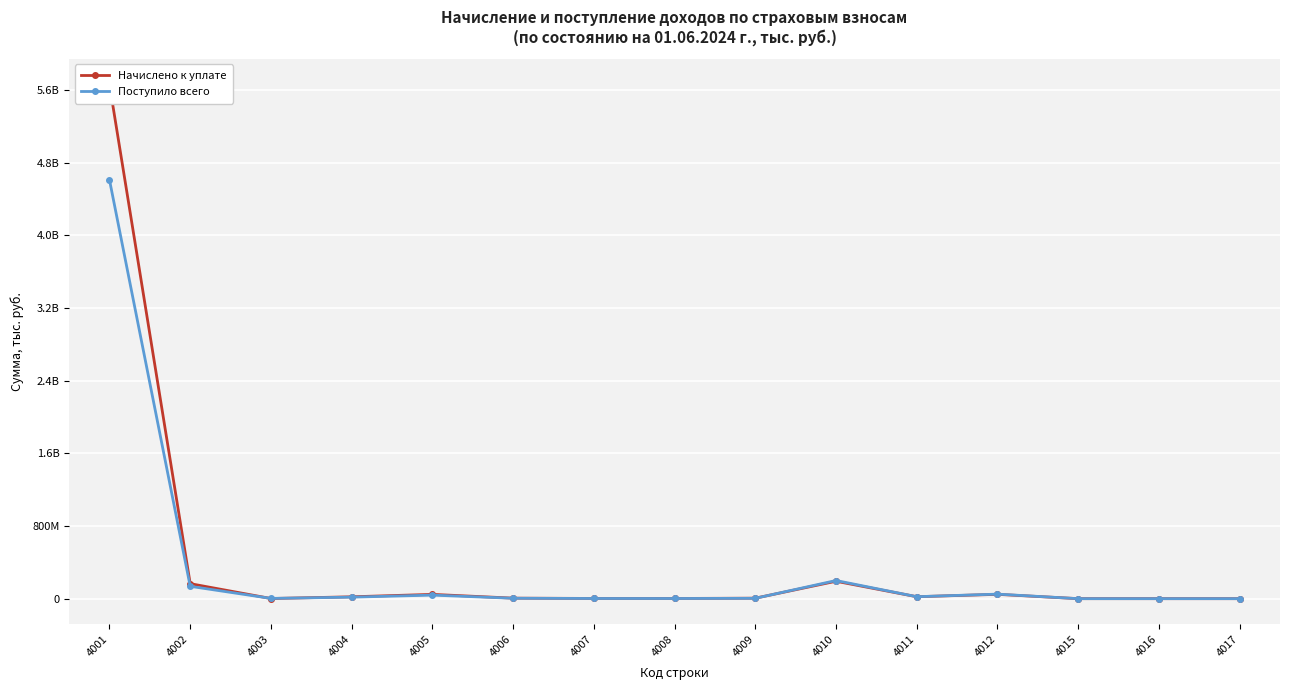

Rank the categories by Поступило всего value from lowest to highest.

4016, 4017, 4015, 4008, 4007, 4003, 4009, 4006, 4004, 4011, 4005, 4012, 4002, 4010, 4001